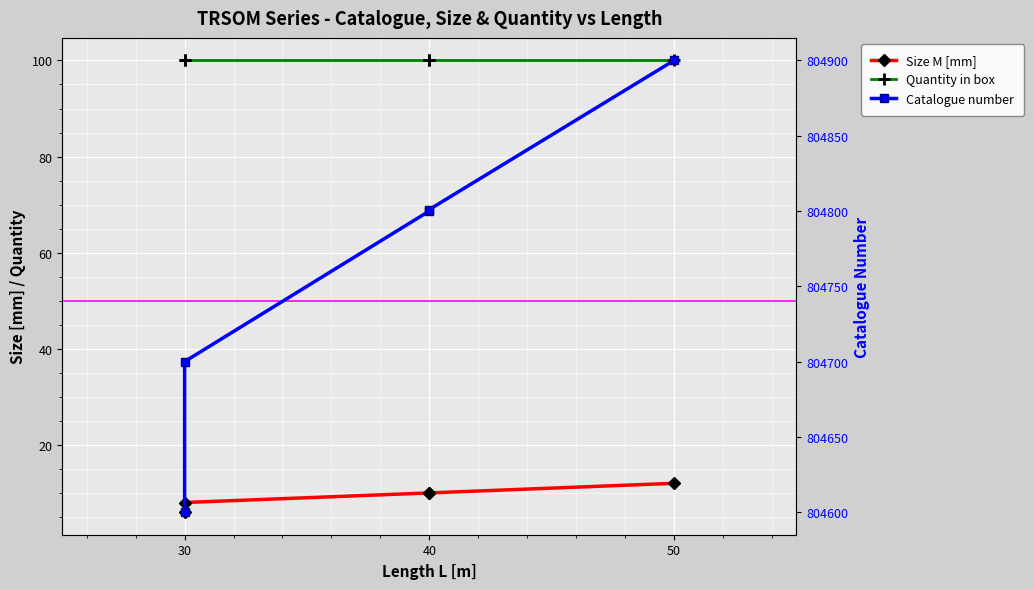

True or false: Size M [mm] has more than 0 points higher than both neighbors.

False